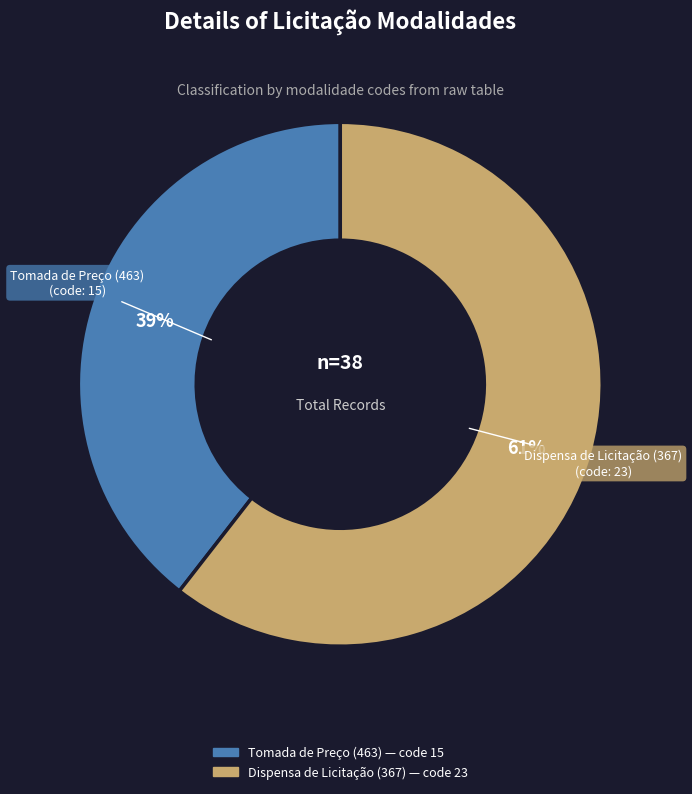

Is the sum of Dispensa de Licitação (367) and Tomada de Preço (463) greater than half?

Yes